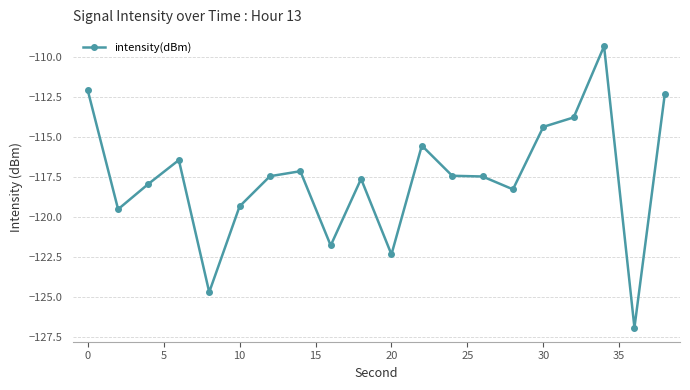

True or false: the data has more than 0 interior local peaks.

True